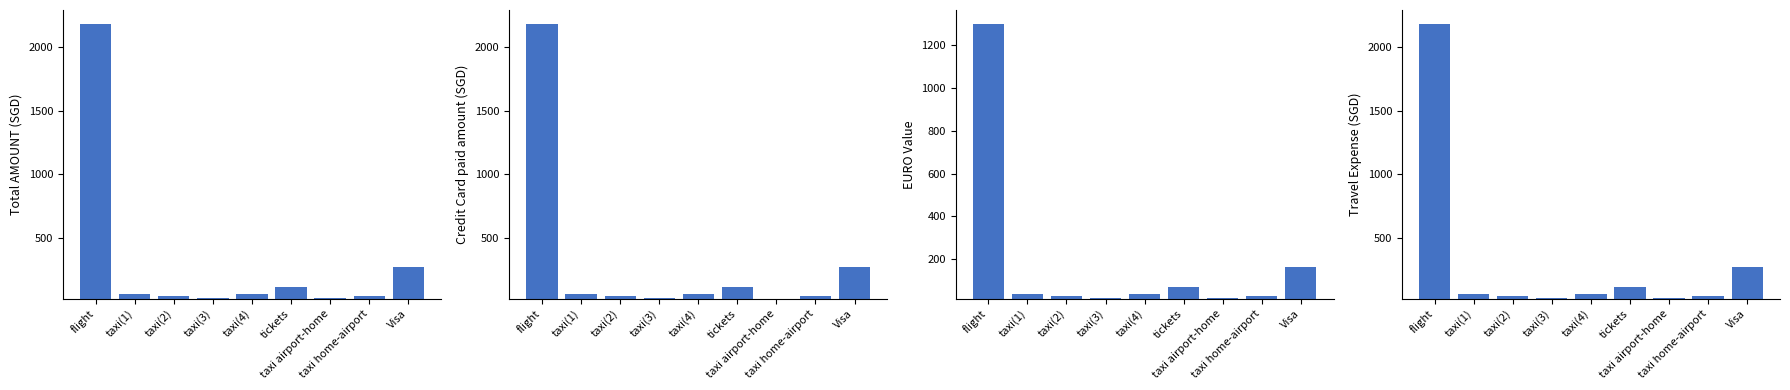

Reading left to right, transcribe all the data shown in this chart.

Total AMOUNT (SGD): 2181.4	60.5	44.2	29.8	61.6	120.0	34.5	45.1	276.3
Credit Card paid amount (SGD): 2181.4	60.5	44.2	29.8	61.6	120.0	0.0	45.1	276.3
EURO Value: 1300.5	36.4	26.4	17.8	36.9	71.8	19.9	26.7	163.8
Travel Expense (SGD): 2181.4	60.5	44.2	29.8	61.6	120.0	34.5	45.1	276.3